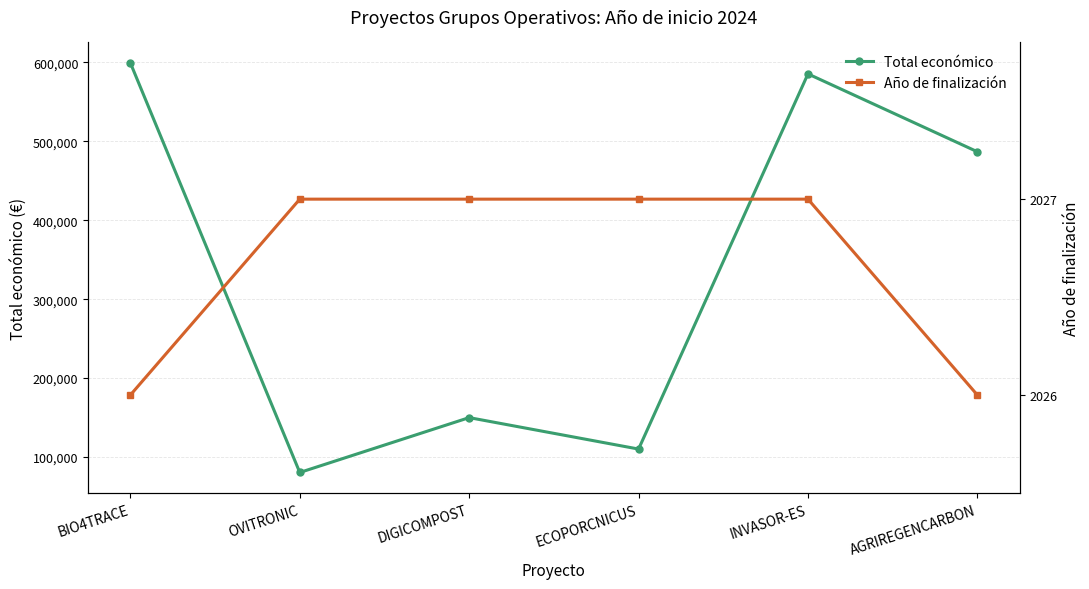

Reading left to right, list all the values displayed in this chart.

Total económico: 599262	80498	150000	110168	585346	486756
Año de finalización: 2026	2027	2027	2027	2027	2026